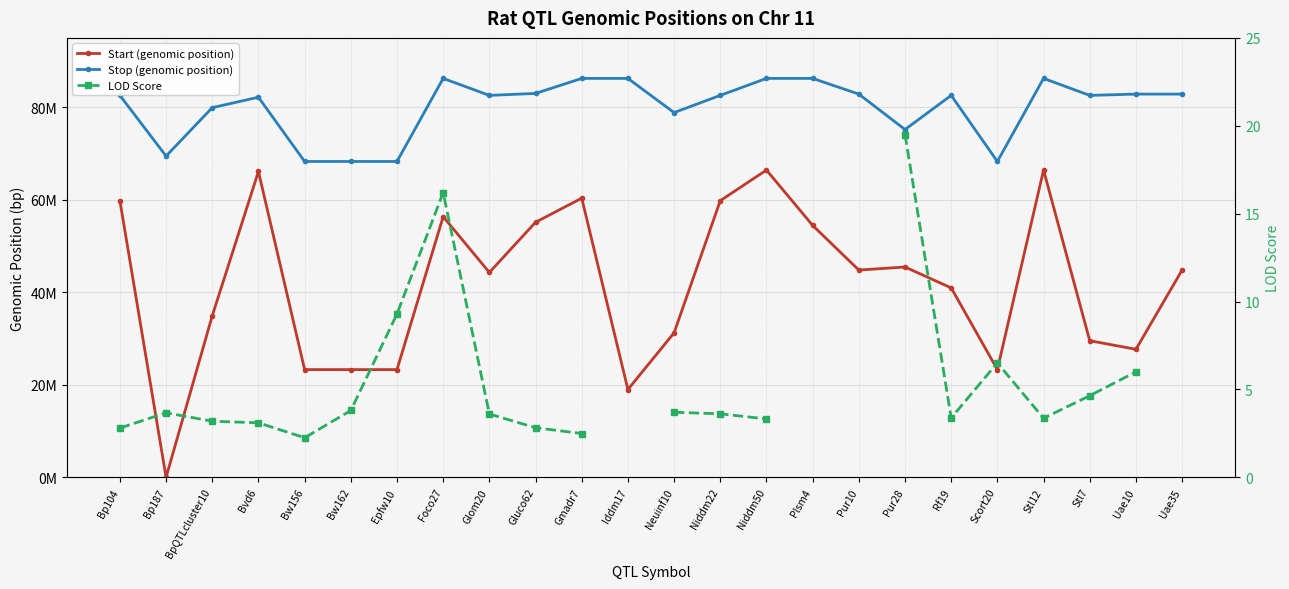

How many categories are shown in the chart?

24